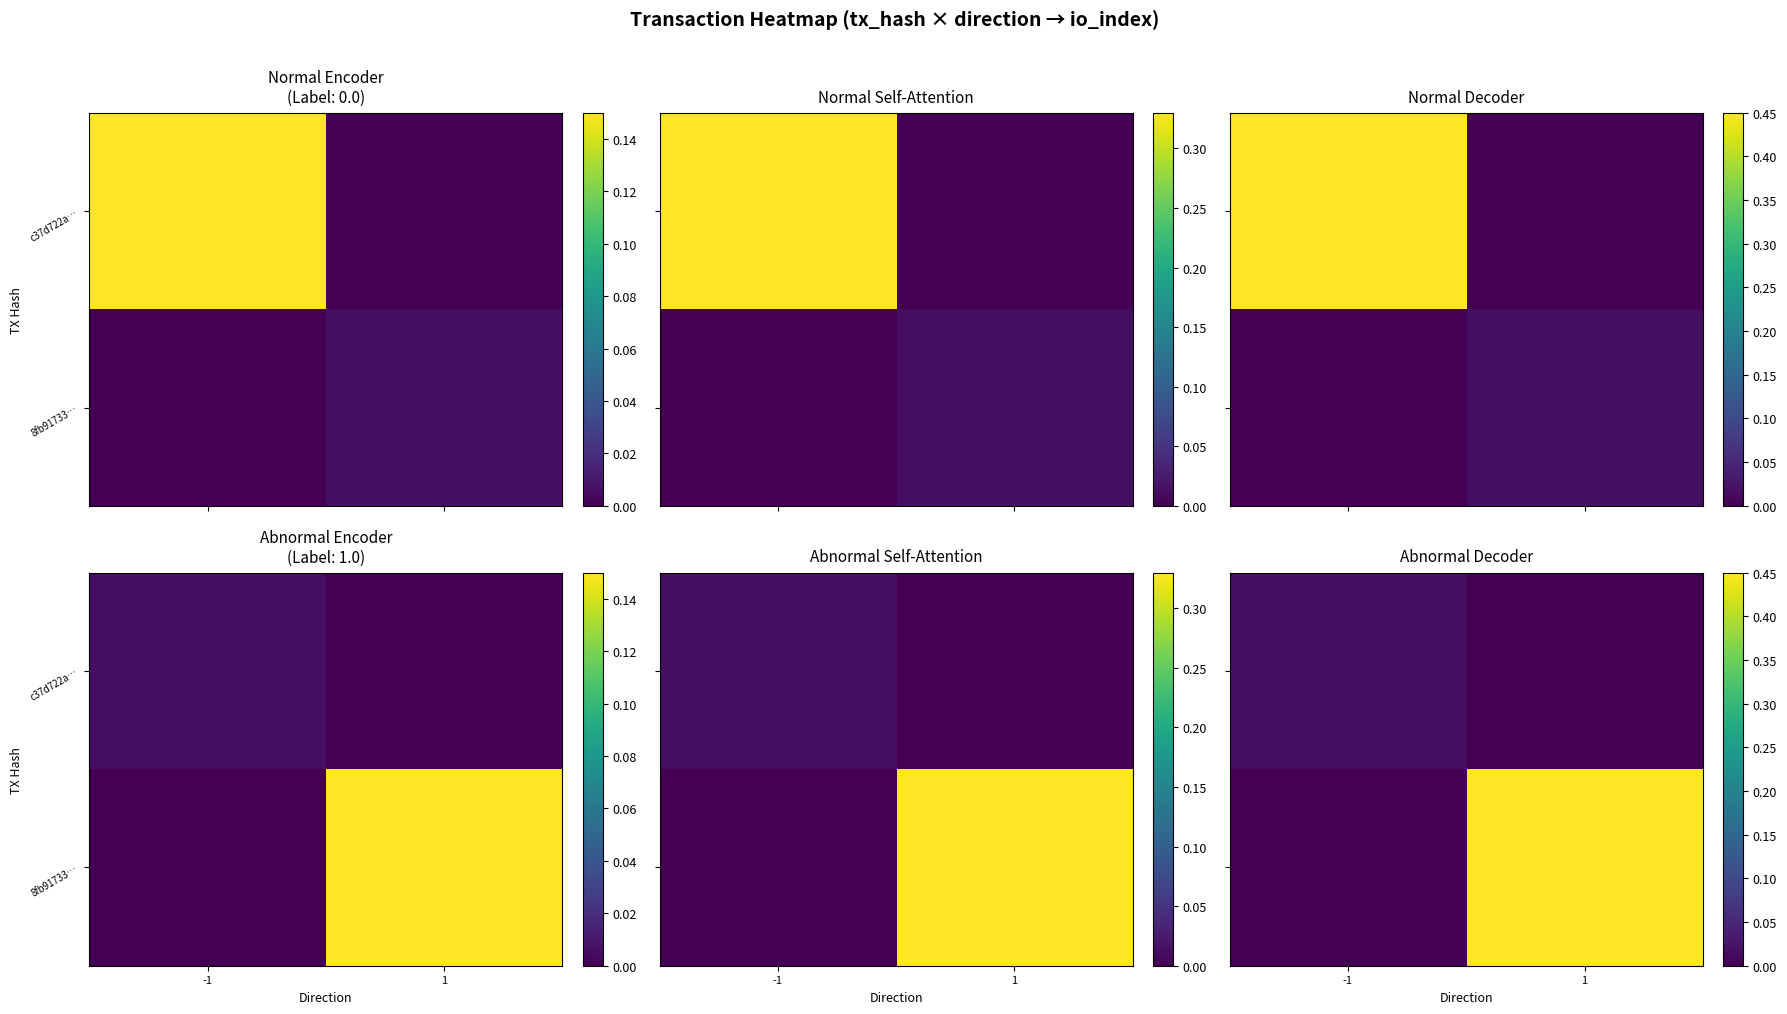

Is the value of 8fb91733… at -1 greater than the value of c37d722a… at 1?

No